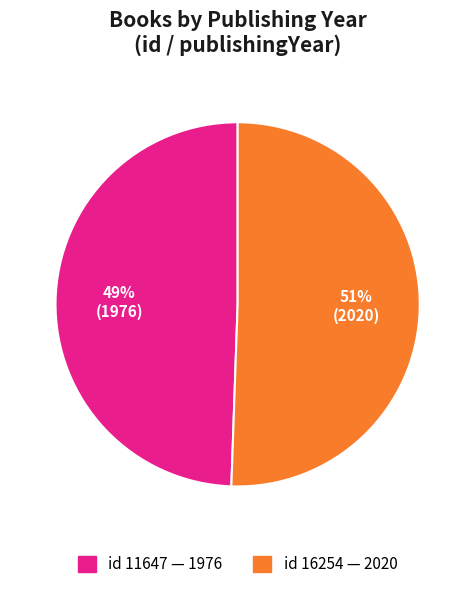

To the nearest percent, what is the average slice percentage?

50%